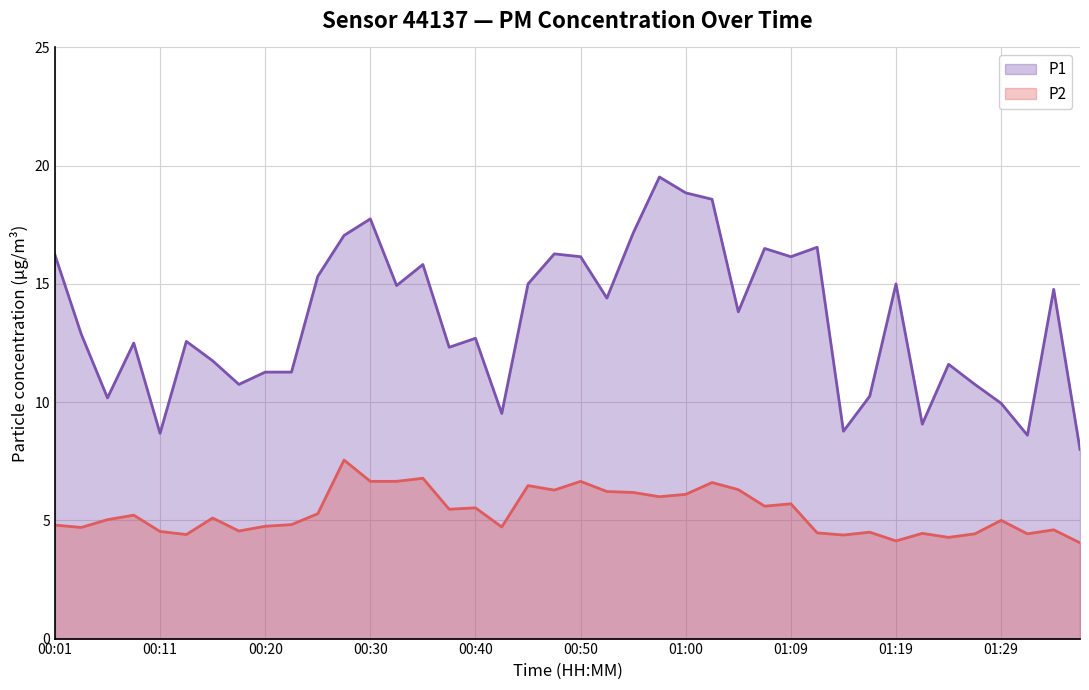

Rank the series at 01:24 from highest to lowest value.

P1, P2